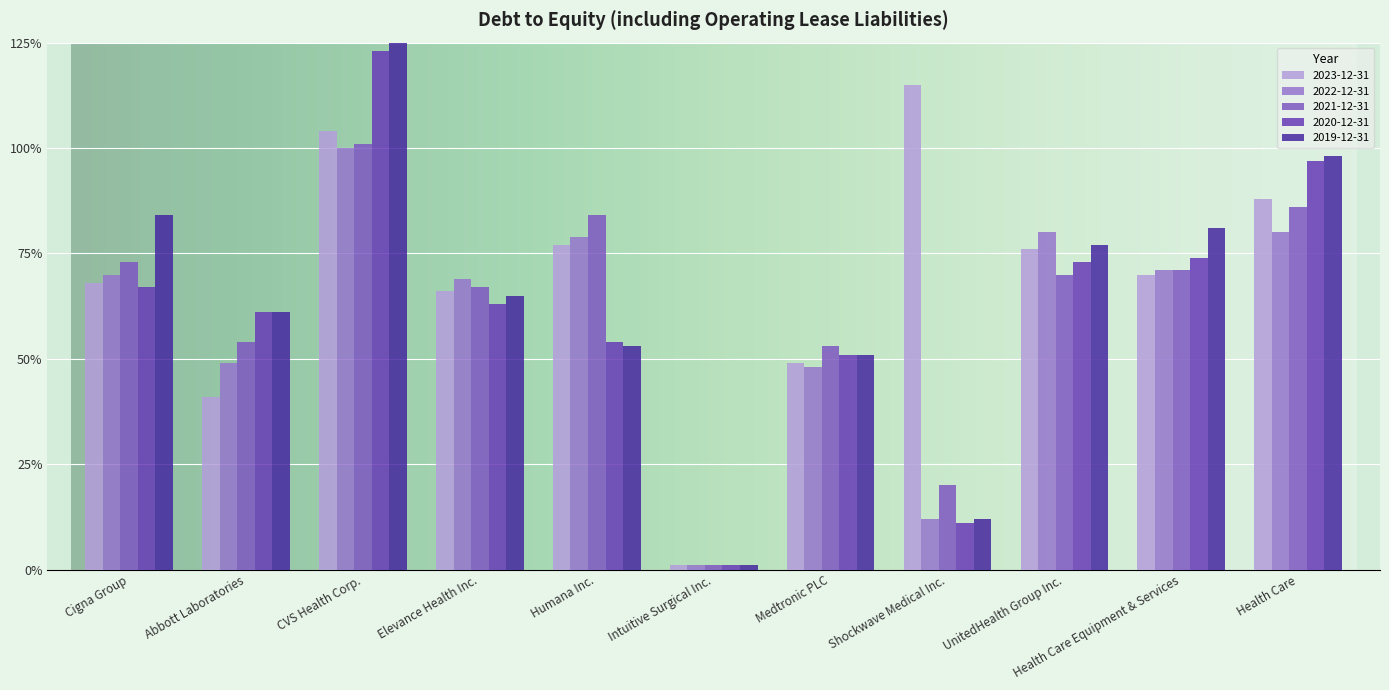

The value of 2020-12-31 at Intuitive Surgical Inc. is 0.0. True or false?

True